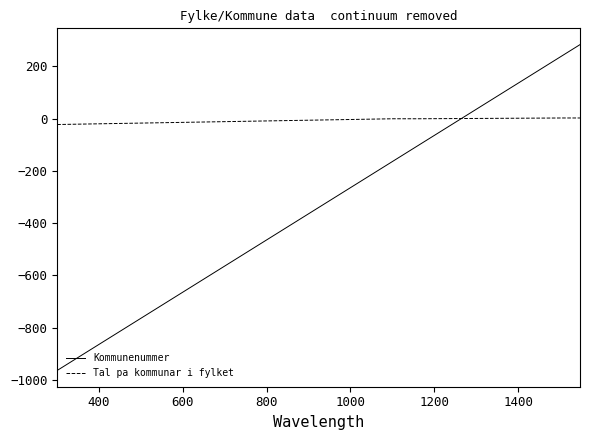

After their last crossing, which series has the higher values: Tal pa kommunar i fylket or Kommunenummer?

Kommunenummer